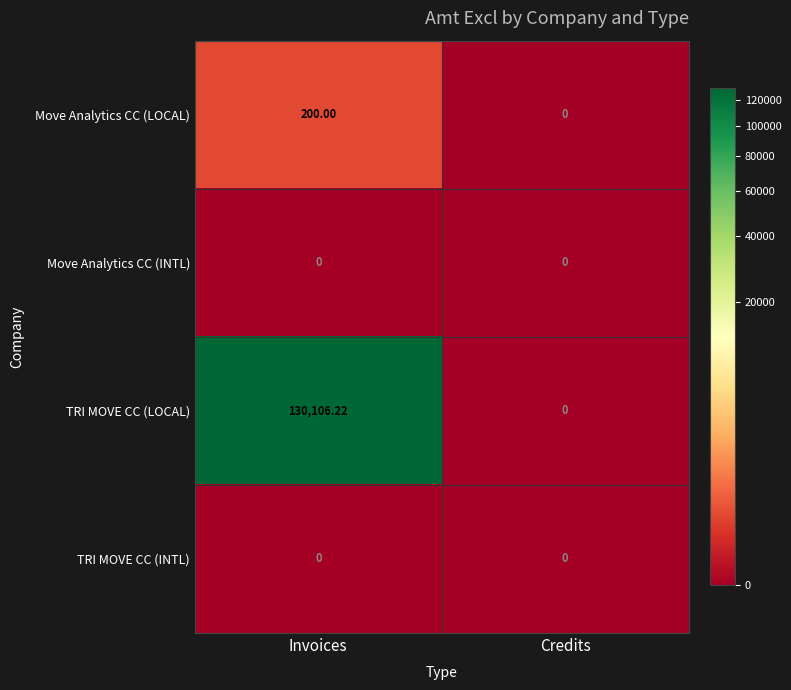

Which series has the largest total across all categories?

TRI MOVE CC (LOCAL)